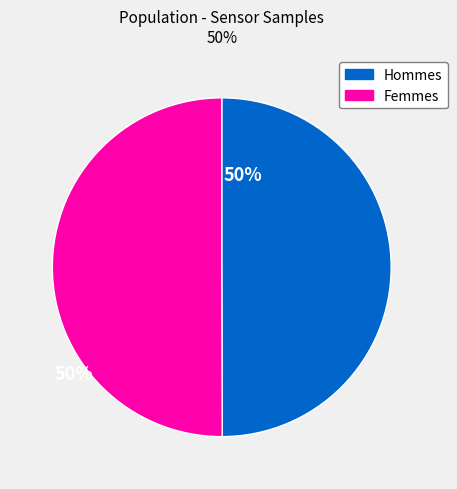

What is the ratio of the value at Femmes to the value at Hommes?

1.0